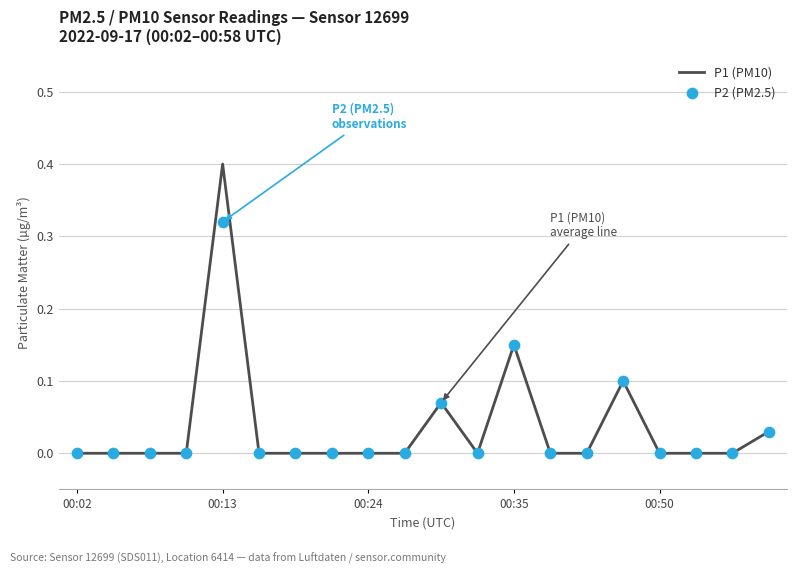

Which series has the largest total across all categories?

P1 (PM10)